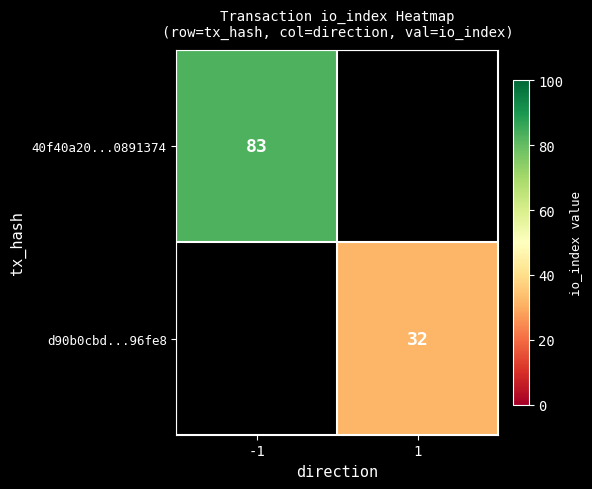

Which category has the lowest value across all series?

1